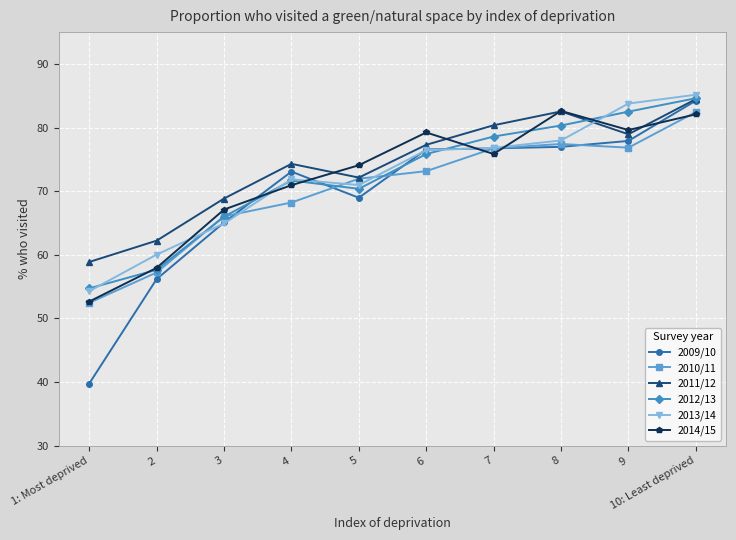

Does the chart have visible grid lines?

Yes